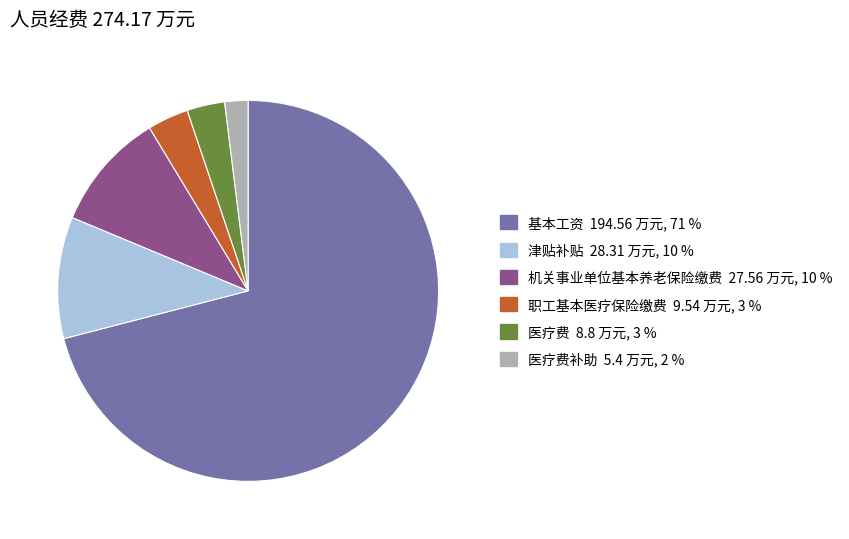

Does any single category account for the majority?

Yes